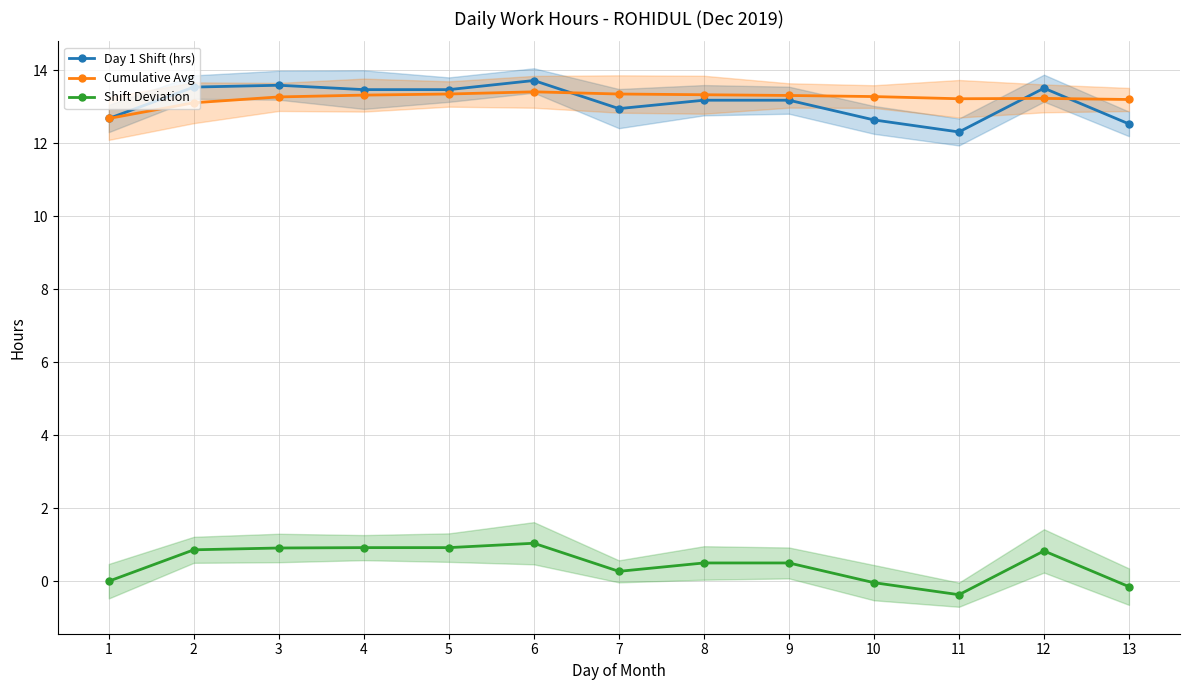

Reading left to right, what are all the values shown in this chart?

Day 1 Shift (hrs): 12.7	13.5	13.6	13.5	13.5	13.7	12.9	13.2	13.2	12.6	12.3	13.5	12.5
Cumulative Avg: 12.7	13.1	13.3	13.3	13.3	13.4	13.3	13.3	13.3	13.3	13.2	13.2	13.2
Shift Deviation: 0.0	0.9	0.9	0.9	0.9	1.0	0.3	0.5	0.5	-0.0	-0.4	0.8	-0.1